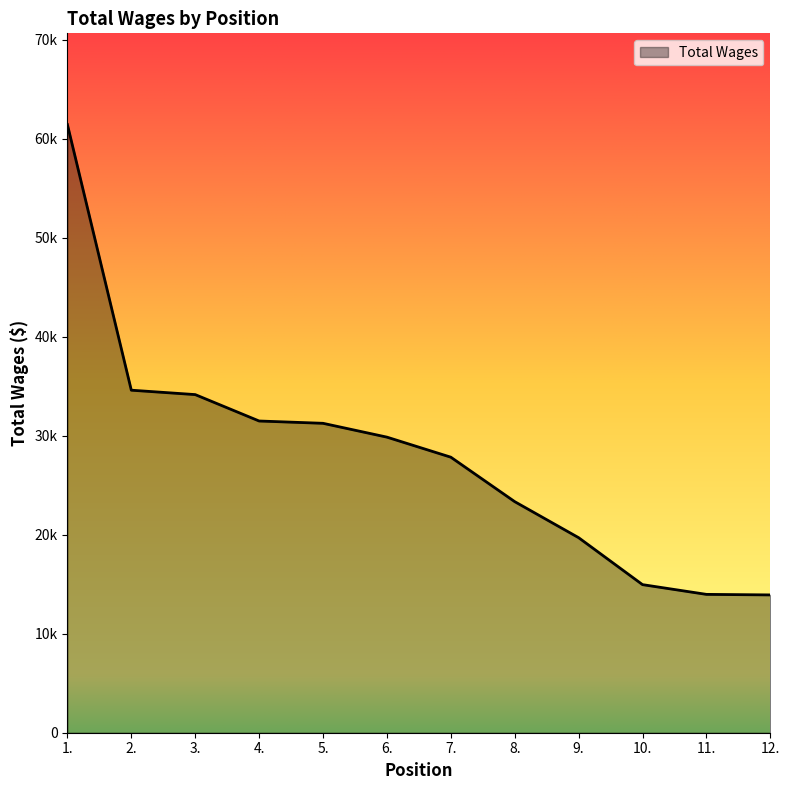

Does the chart display data point markers on the line(s)?

No